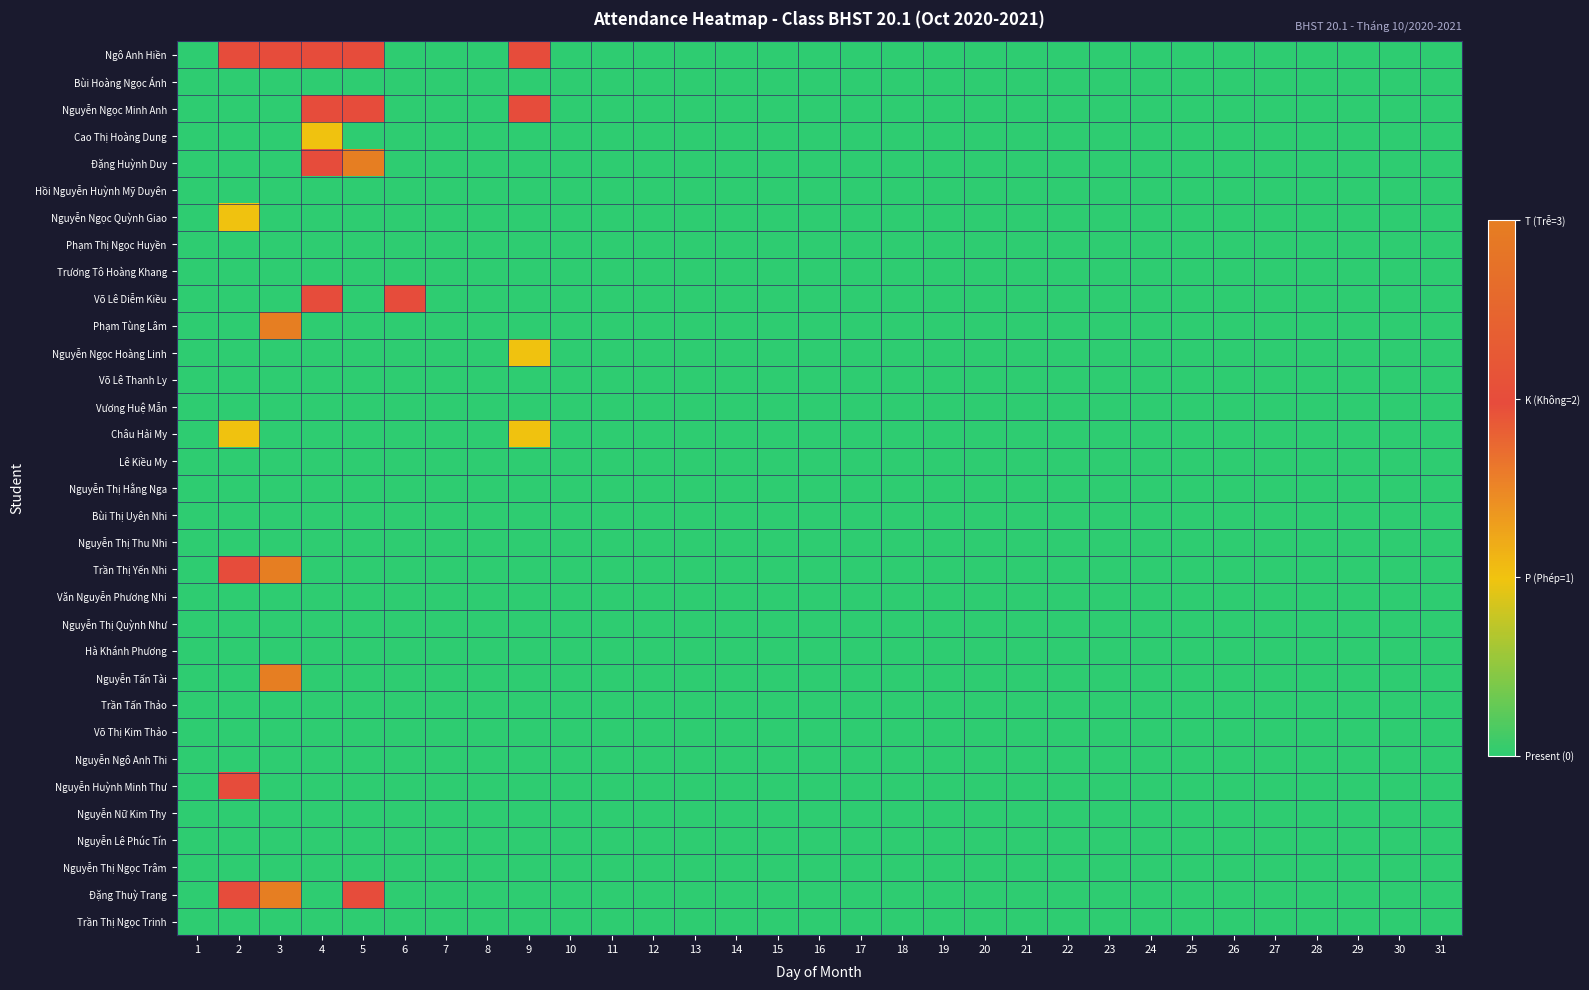

How many distinct data groups are displayed?

33